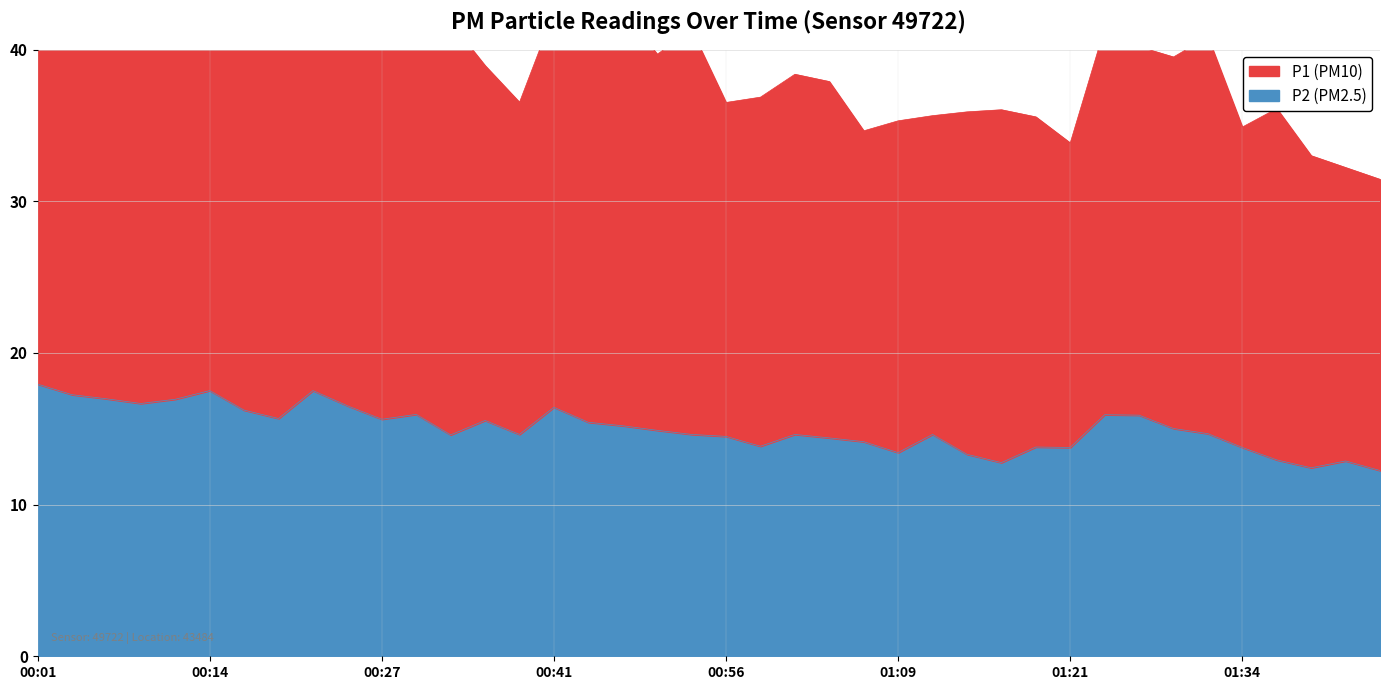

What is the value of the 25th point from the left?

14.2